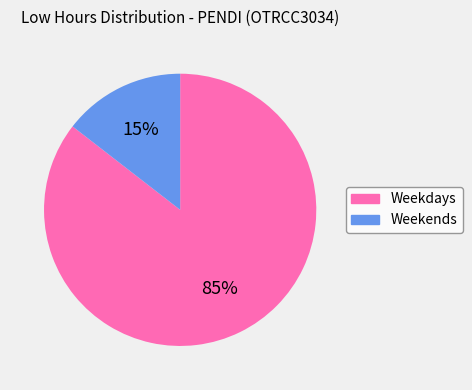

To the nearest percent, what is the average slice percentage?

50%